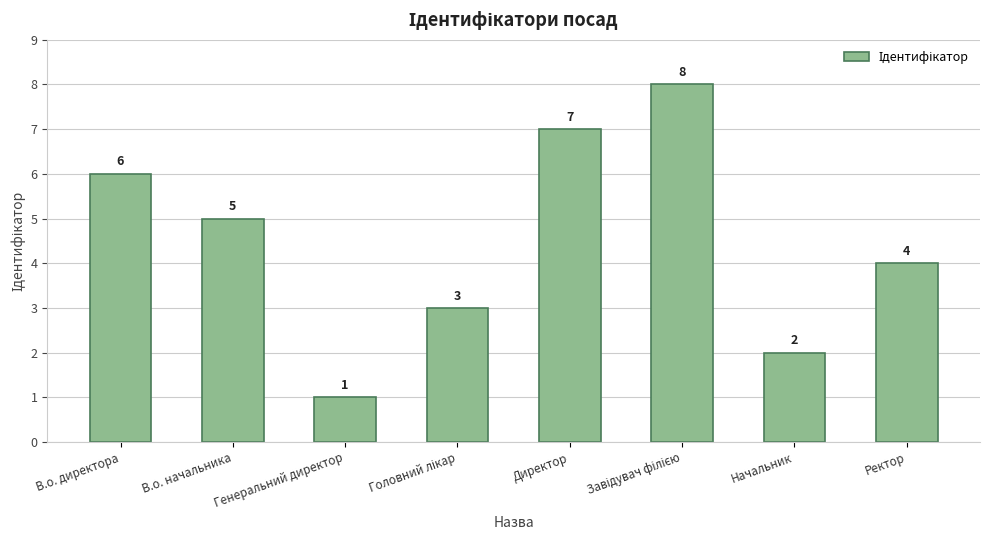

What is the value of the 7th bar from the left?

2